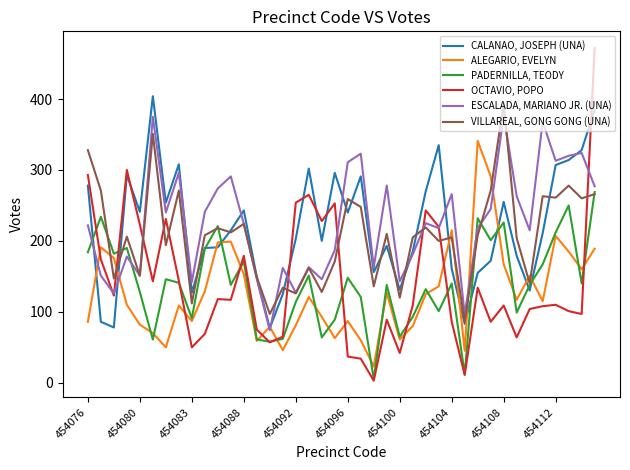

At how many categories does at least one series exceed 208?

31